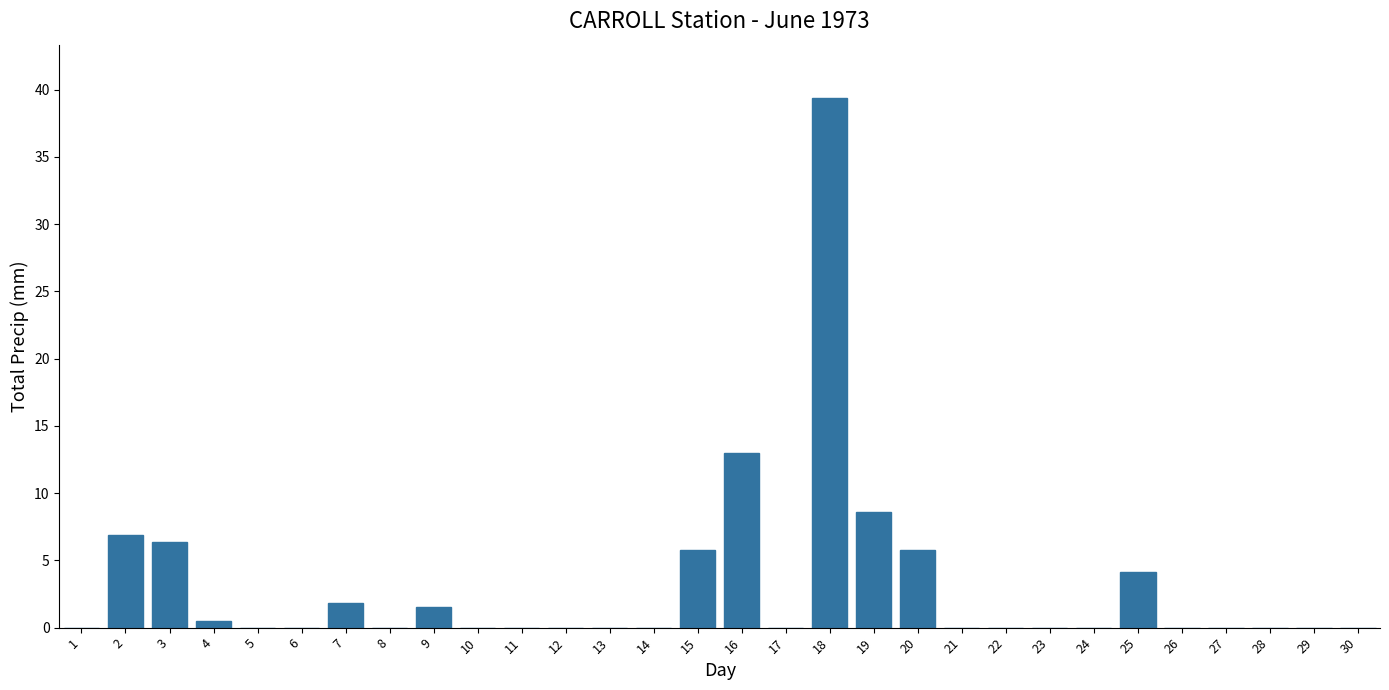

Reading left to right, list all the values displayed in this chart.

1=0.0	2=6.9	3=6.4	4=0.5	5=0.0	6=0.0	7=1.8	8=0.0	9=1.5	10=0.0	11=0.0	12=0.0	13=0.0	14=0.0	15=5.8	16=13.0	17=0.0	18=39.4	19=8.6	20=5.8	21=0.0	22=0.0	23=0.0	24=0.0	25=4.1	26=0.0	27=0.0	28=0.0	29=0.0	30=0.0